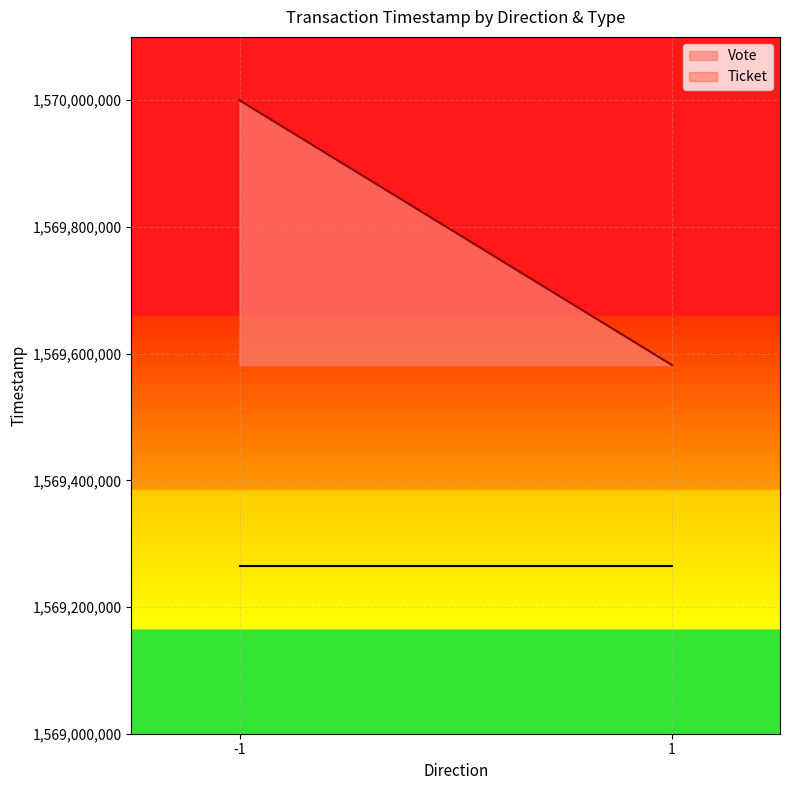

The value of Vote at -1 is 2192474061. True or false?

False